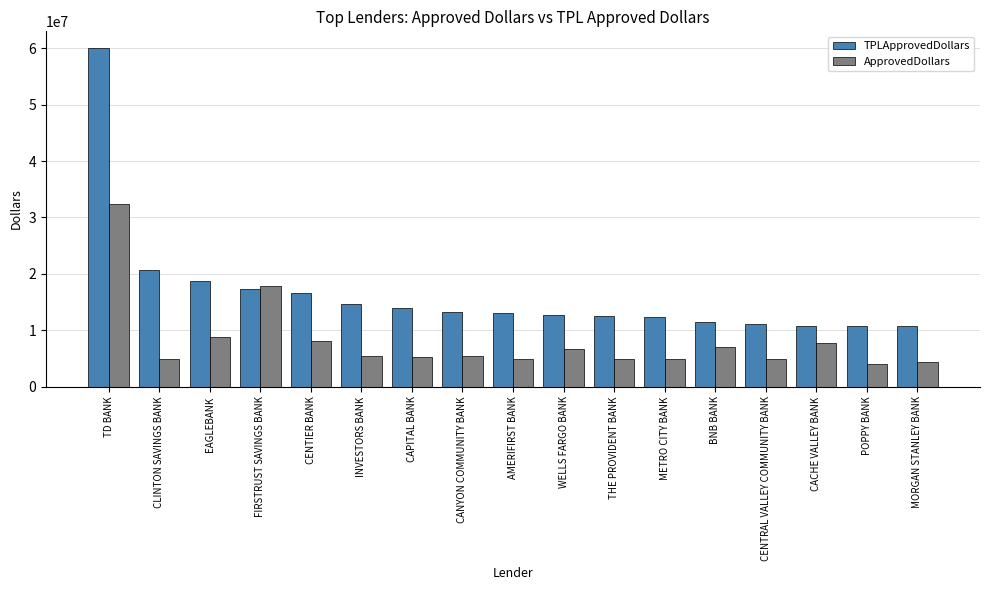

Does the chart contain stacked bars?

No